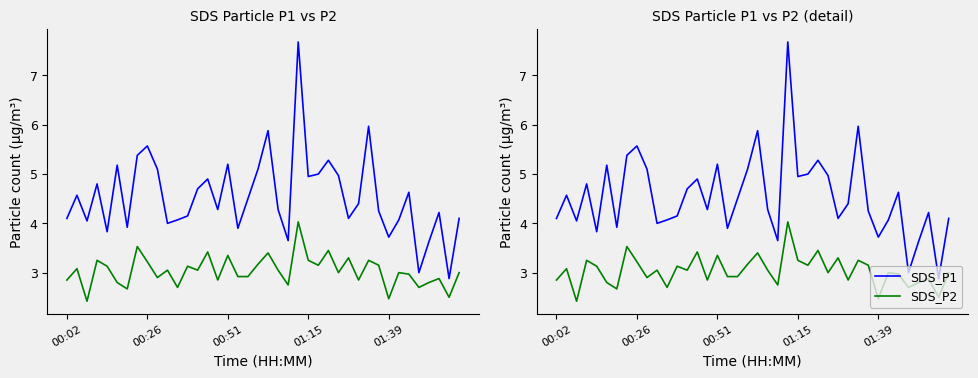

Which series has the largest range (max minus min)?

SDS_P1